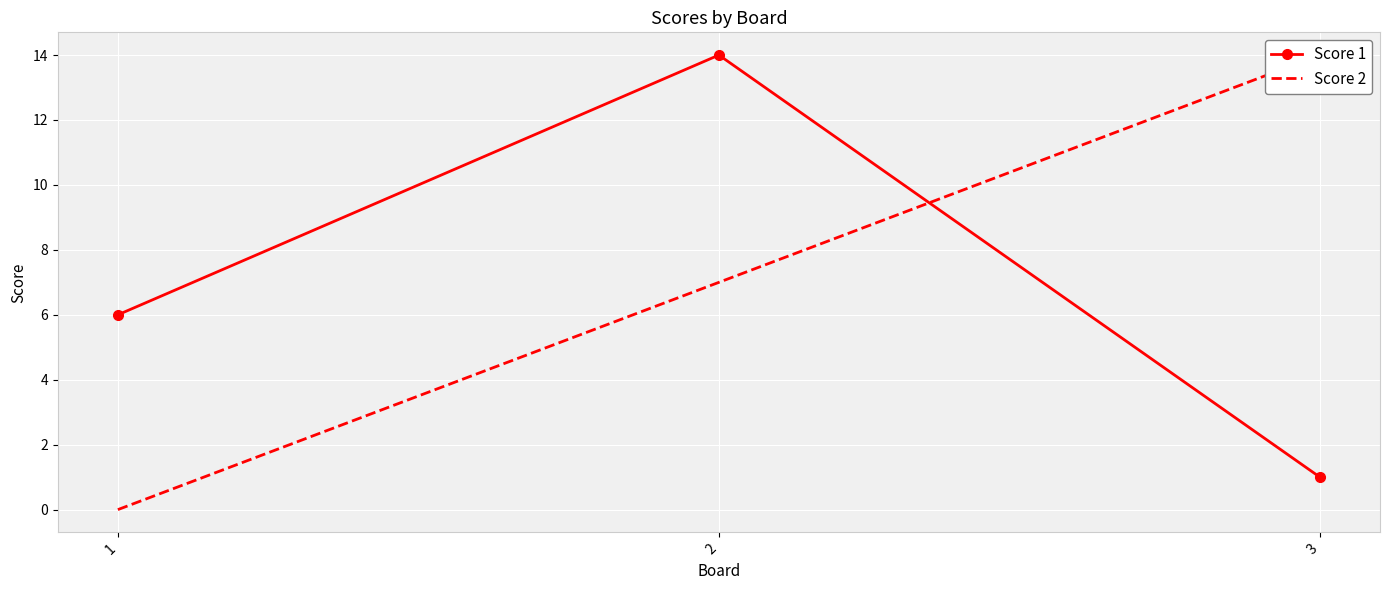

How many lines are shown in the chart?

2